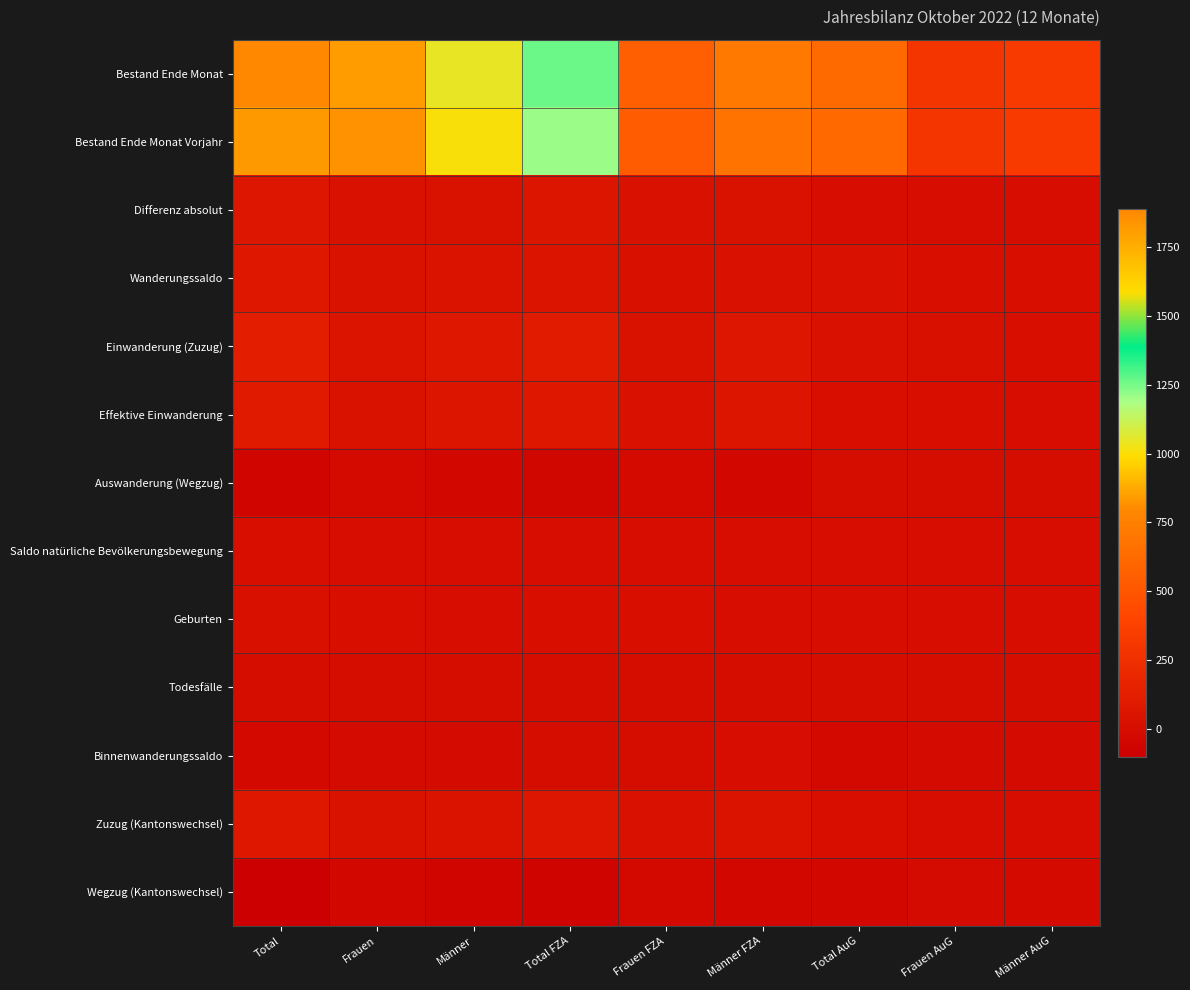

What is the spread (max minus min) of values at Frauen AuG?

308